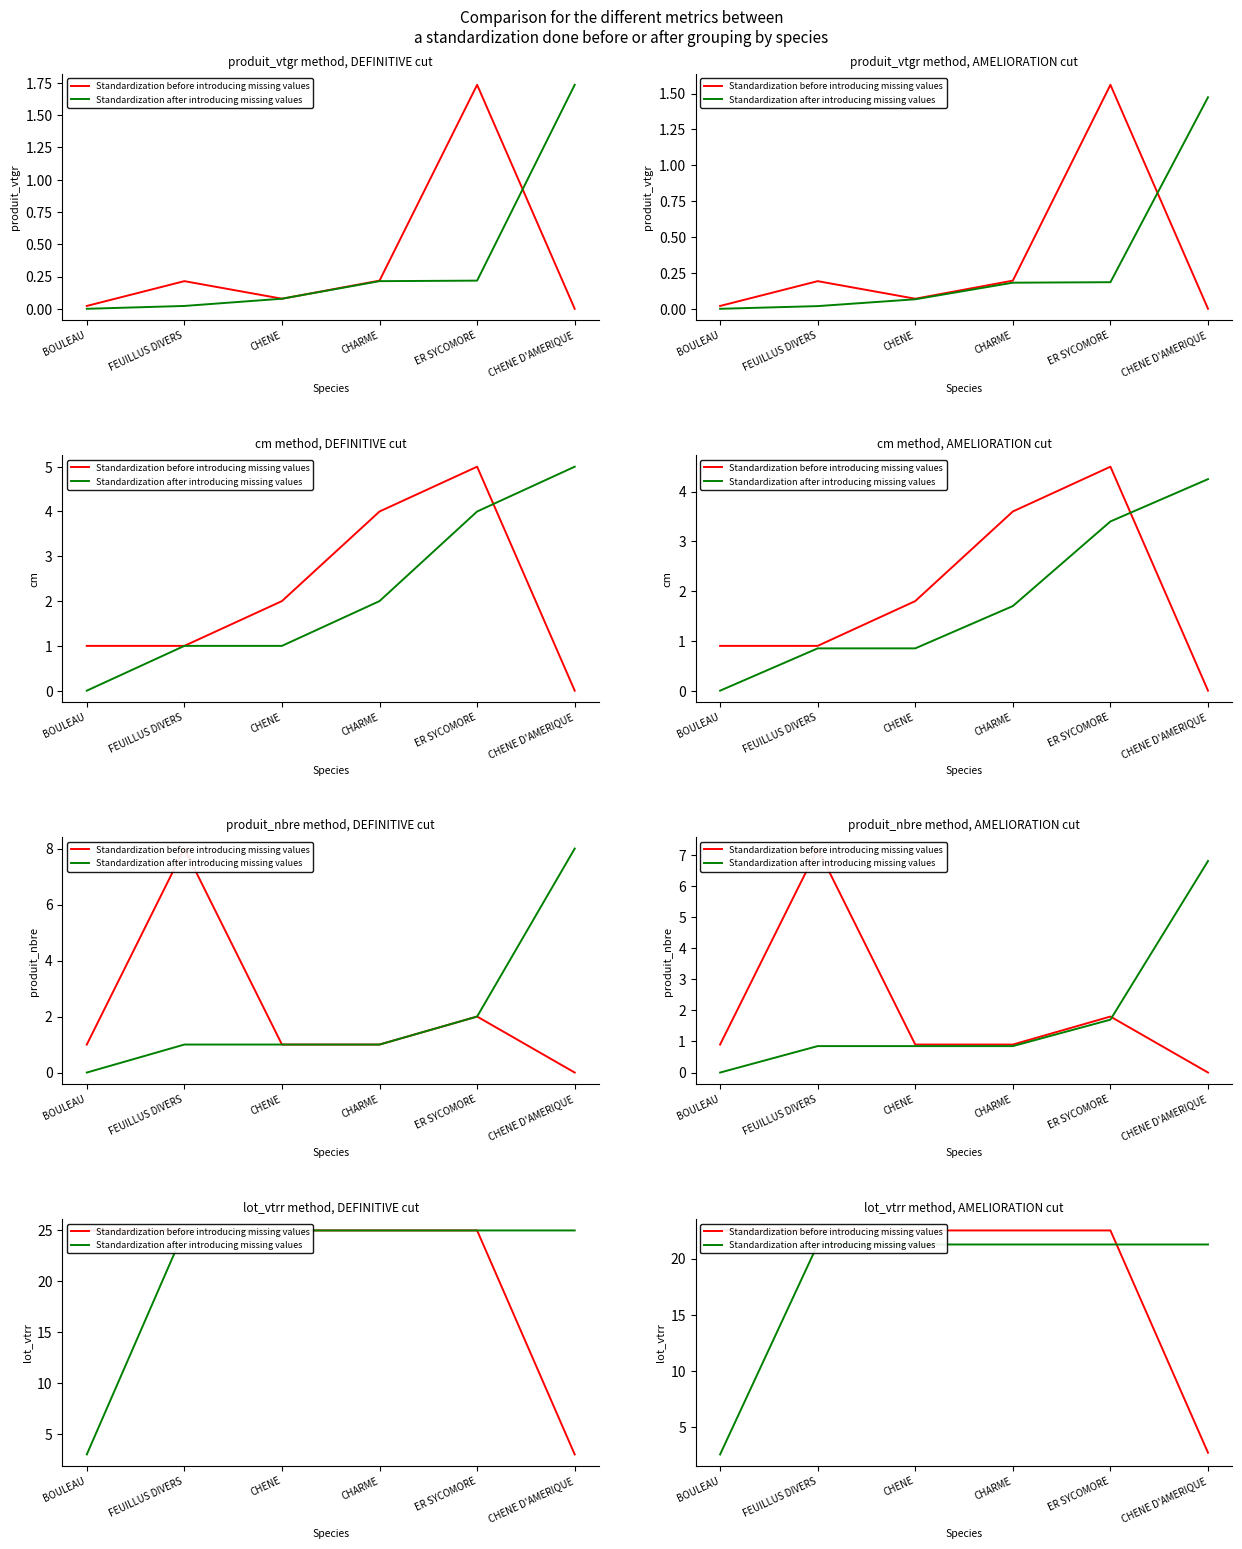

Where do Standardization after introducing missing values and Standardization before introducing missing values first cross each other?

ER SYCOMORE and CHENE D'AMERIQUE